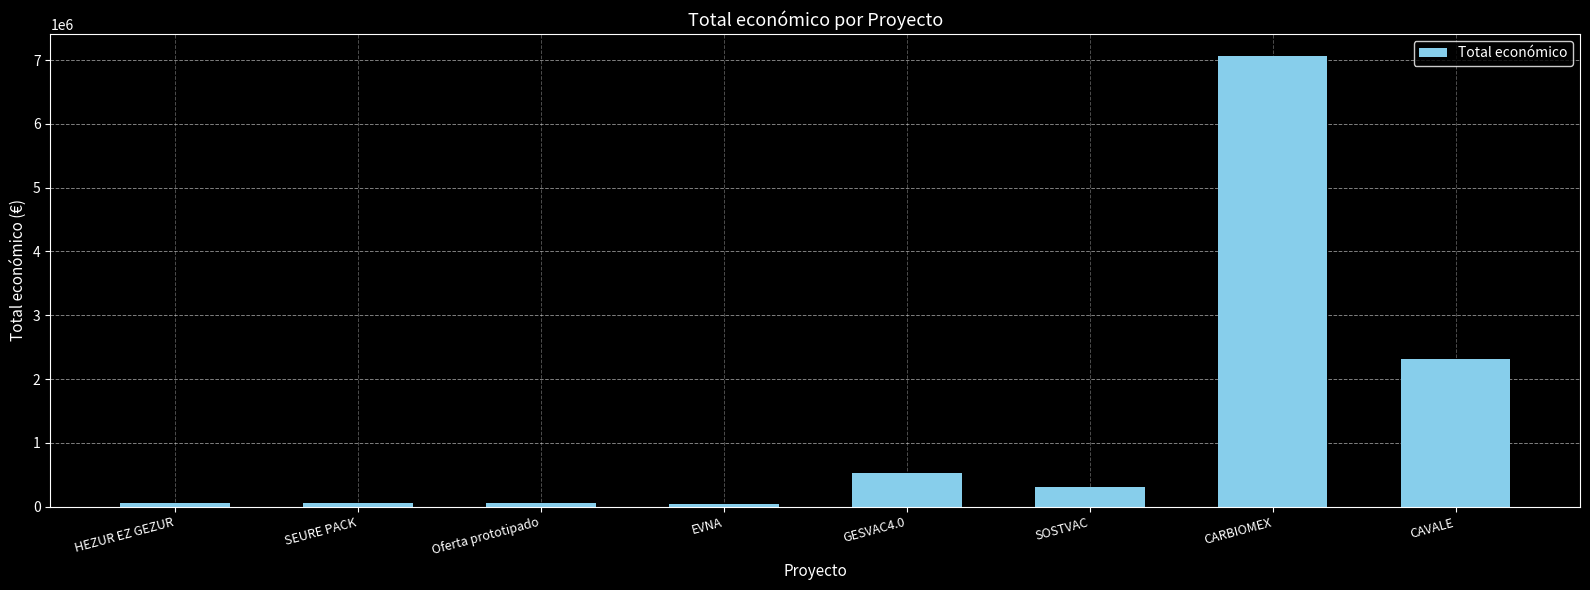

What is the change in value from SOSTVAC to CAVALE?

+1998473